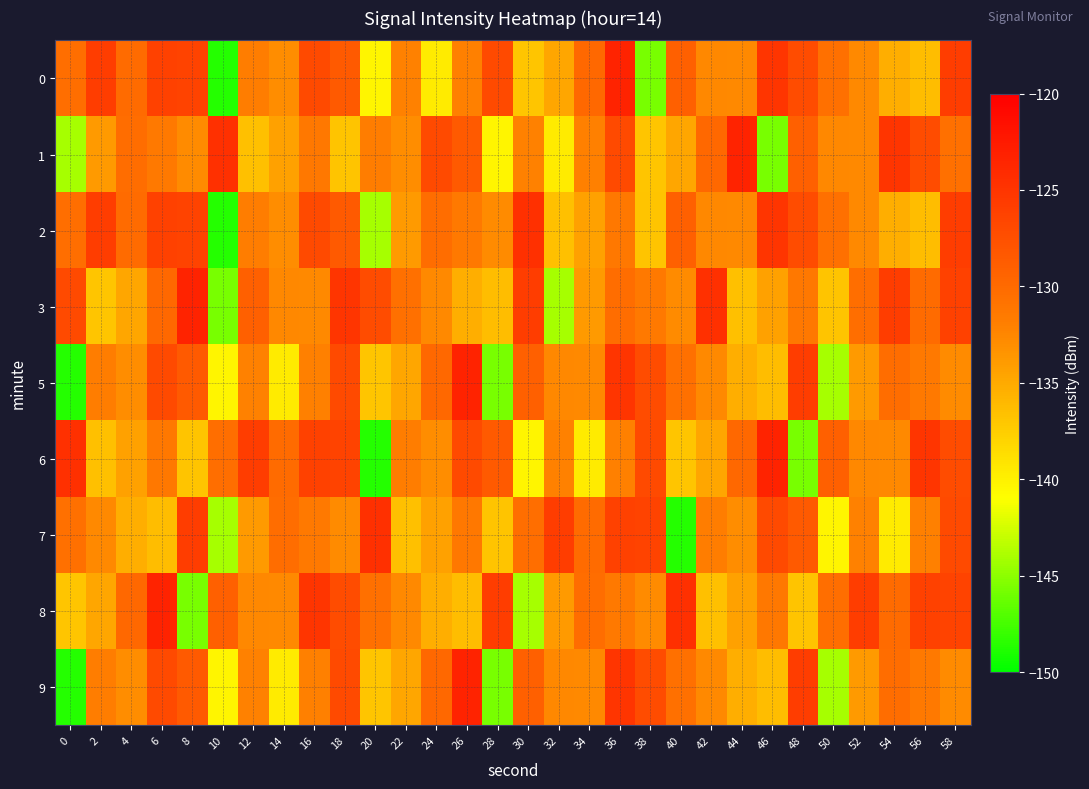

Between 20 and 50, which series saw the biggest shift?

6